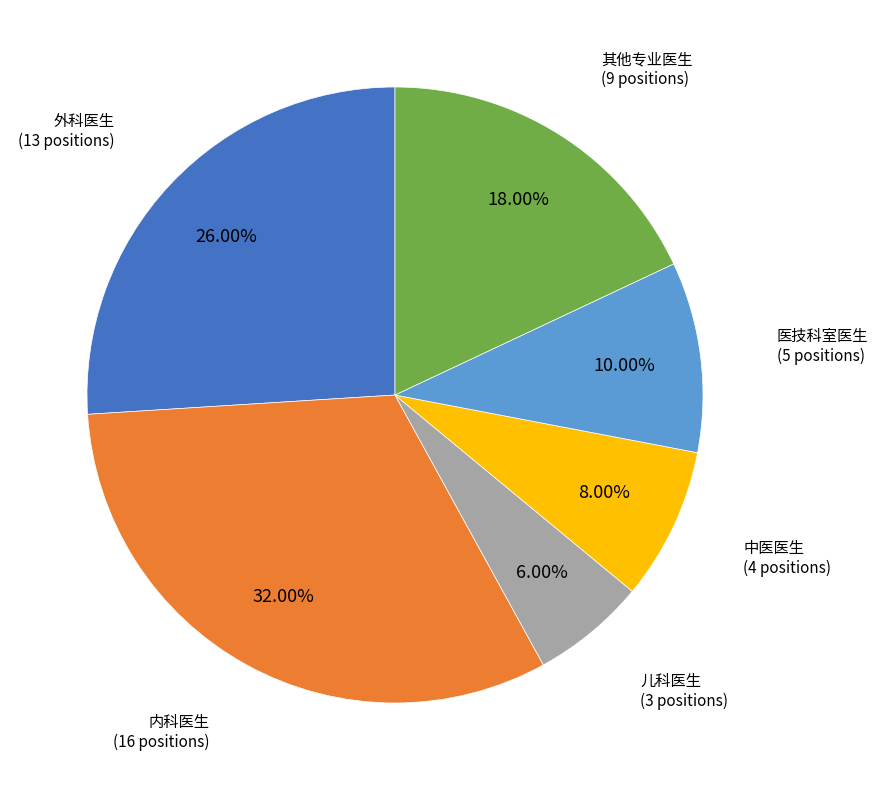

The 内科医生 slice represents 23% of the pie. True or false?

False